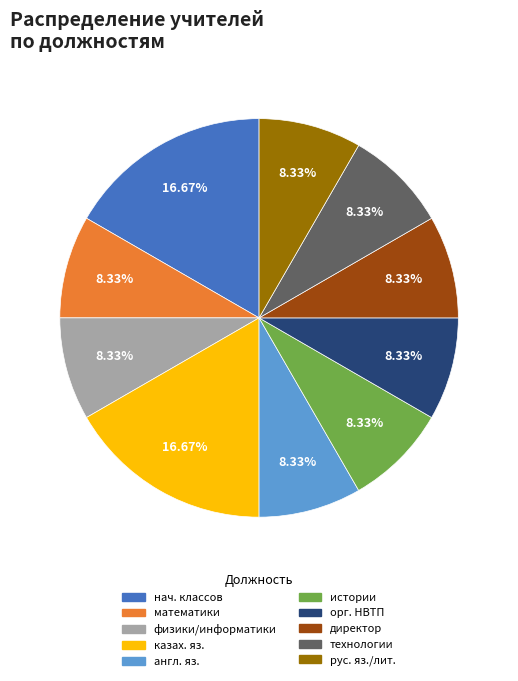

What is the ratio of the value at математики to the value at физики/информатики?

1.0